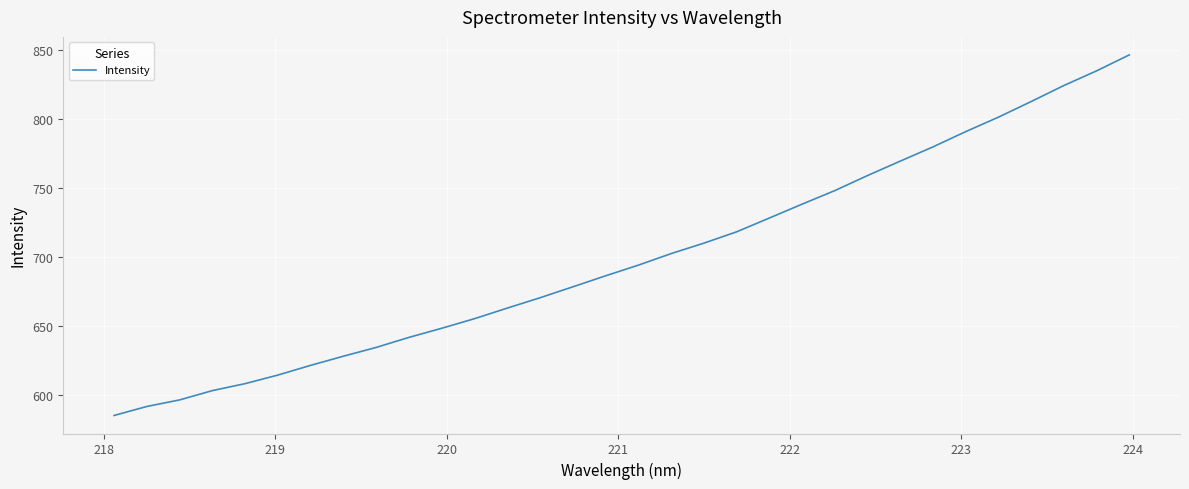

What is the minimum value shown in the chart?

585.5